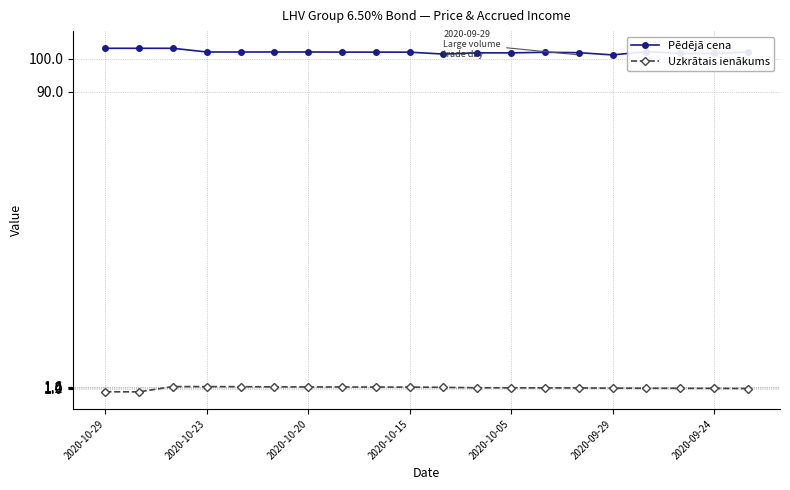

True or false: Pēdējā cena and Uzkrātais ienākums intersect in this chart.

False